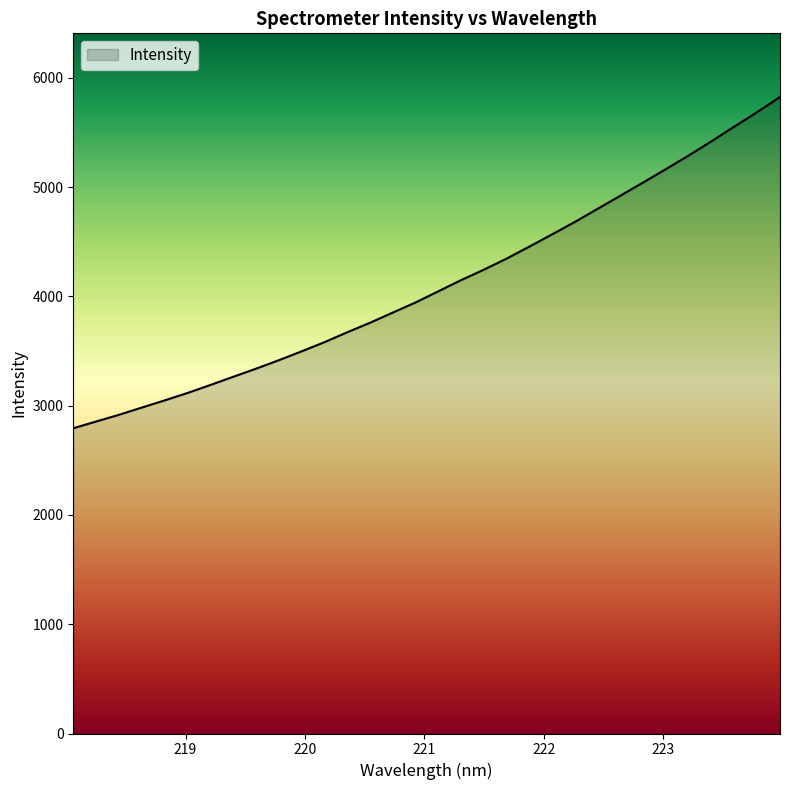

What is the difference between the maximum and minimum values?

3031.1